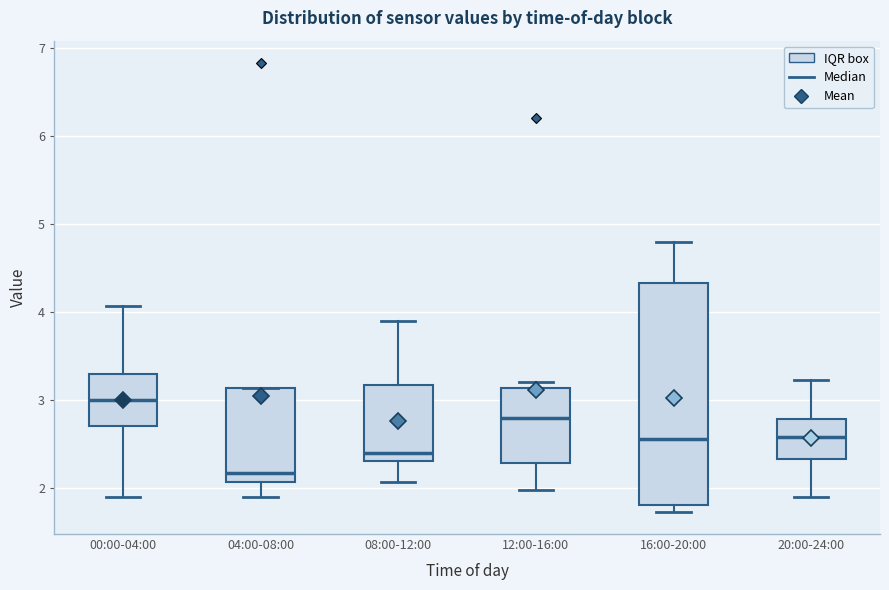

Reading left to right, read every box against the y-axis: the position of its median line, the range the box covers, and the ends of its whiskers. The values are not printed on the chart, so give them approximately, as read against the axis.

00:00-04:00: median 3.0, box 2.7 to 3.3, whiskers 1.9 to 4.1
04:00-08:00: median 2.2, box 2.1 to 3.1, whiskers 1.9 to 3.1
08:00-12:00: median 2.4, box 2.3 to 3.2, whiskers 2.1 to 3.9
12:00-16:00: median 2.8, box 2.3 to 3.1, whiskers 2.0 to 3.2
16:00-20:00: median 2.6, box 1.8 to 4.3, whiskers 1.7 to 4.8
20:00-24:00: median 2.6, box 2.3 to 2.8, whiskers 1.9 to 3.2